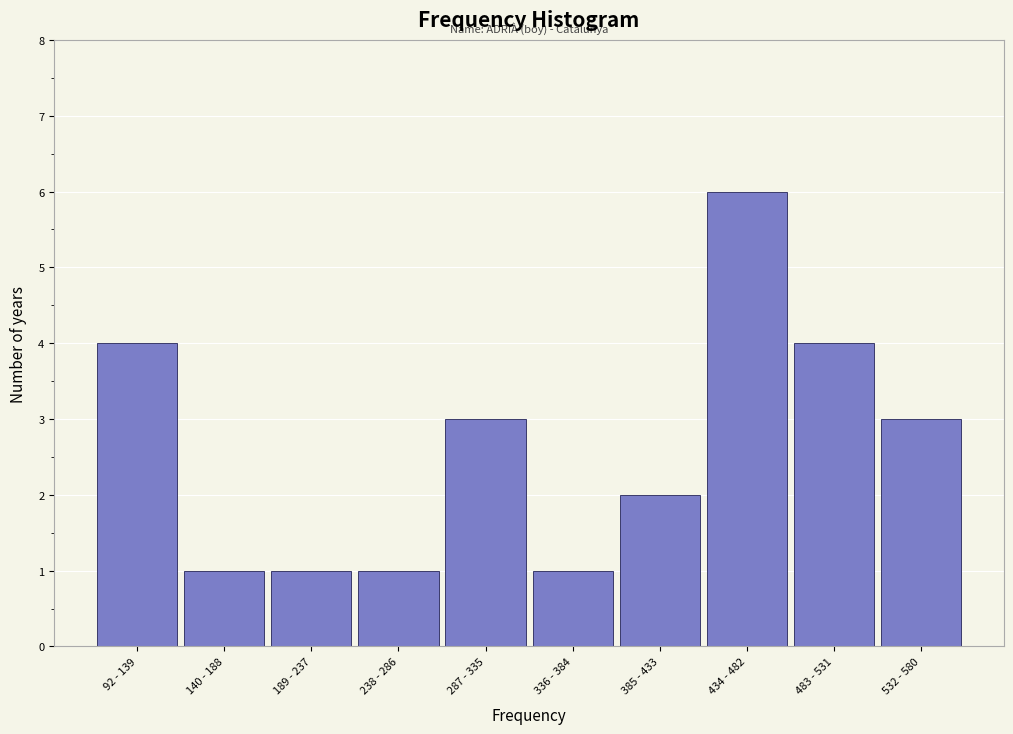

Reading right to left, what are all the values shown in this chart?

3	4	6	2	1	3	1	1	1	4